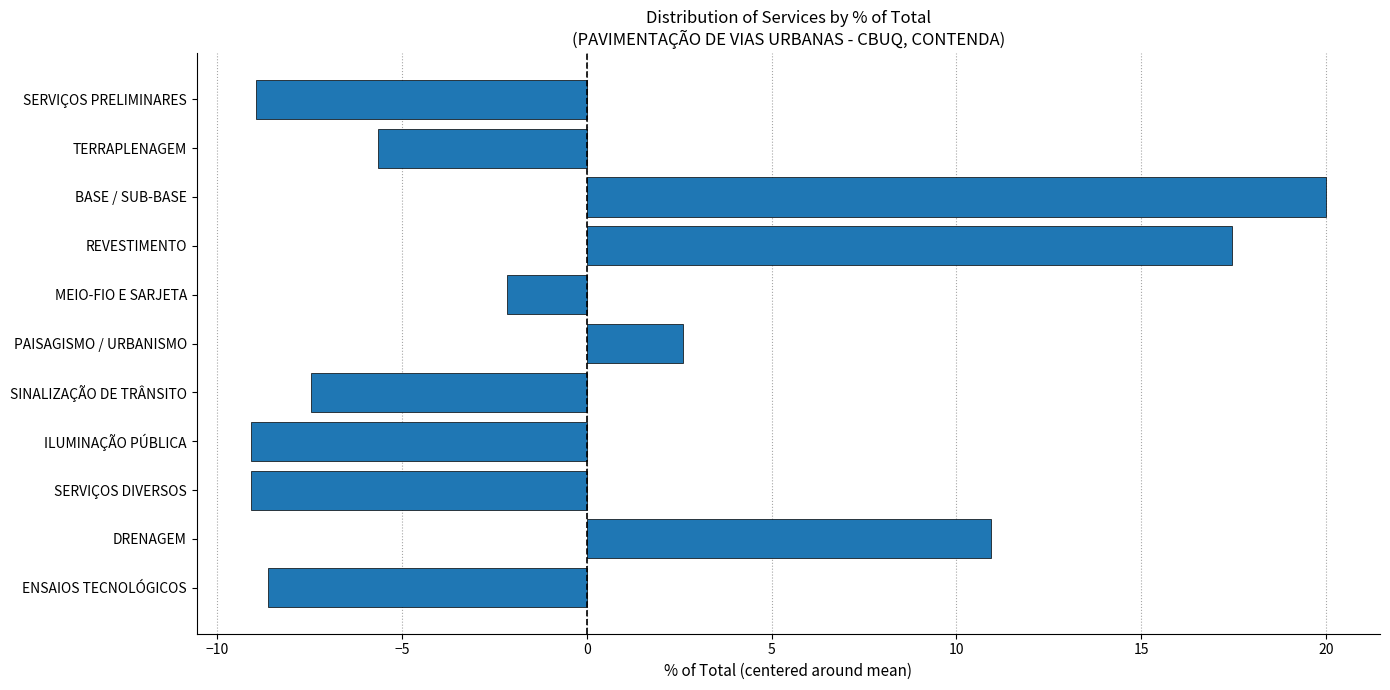

What is the minimum value shown in the chart?

-9.1